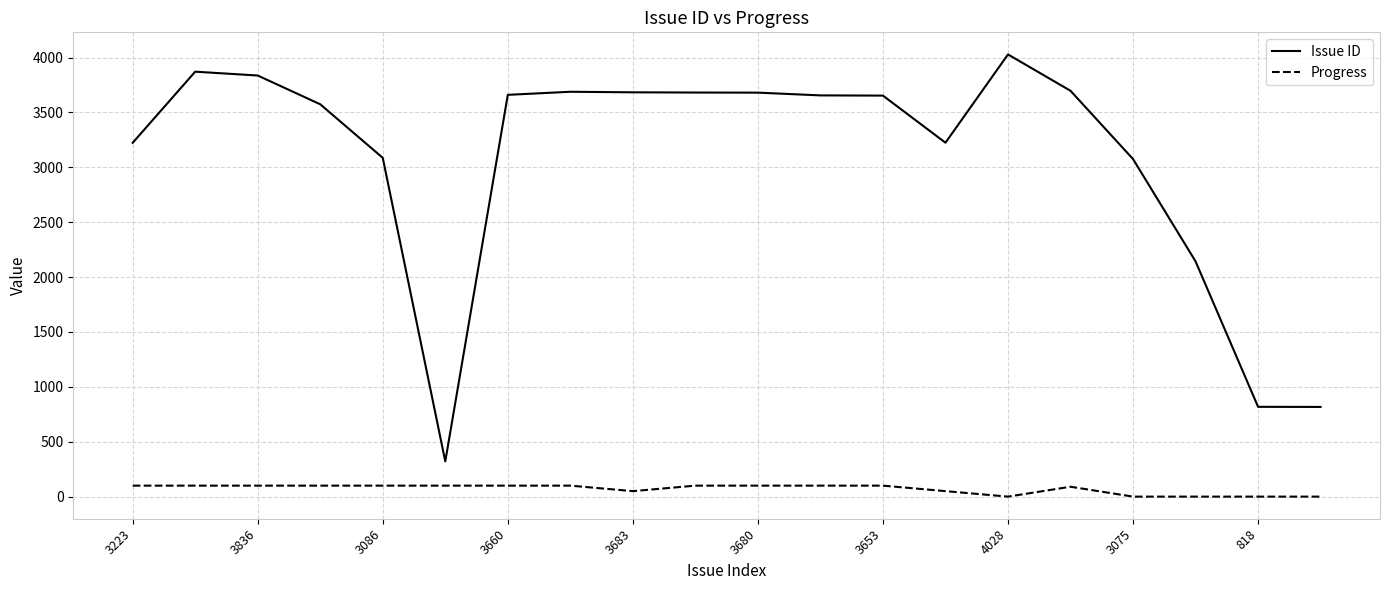

Rank the series by their maximum value, from lowest to highest.

Progress, Issue ID